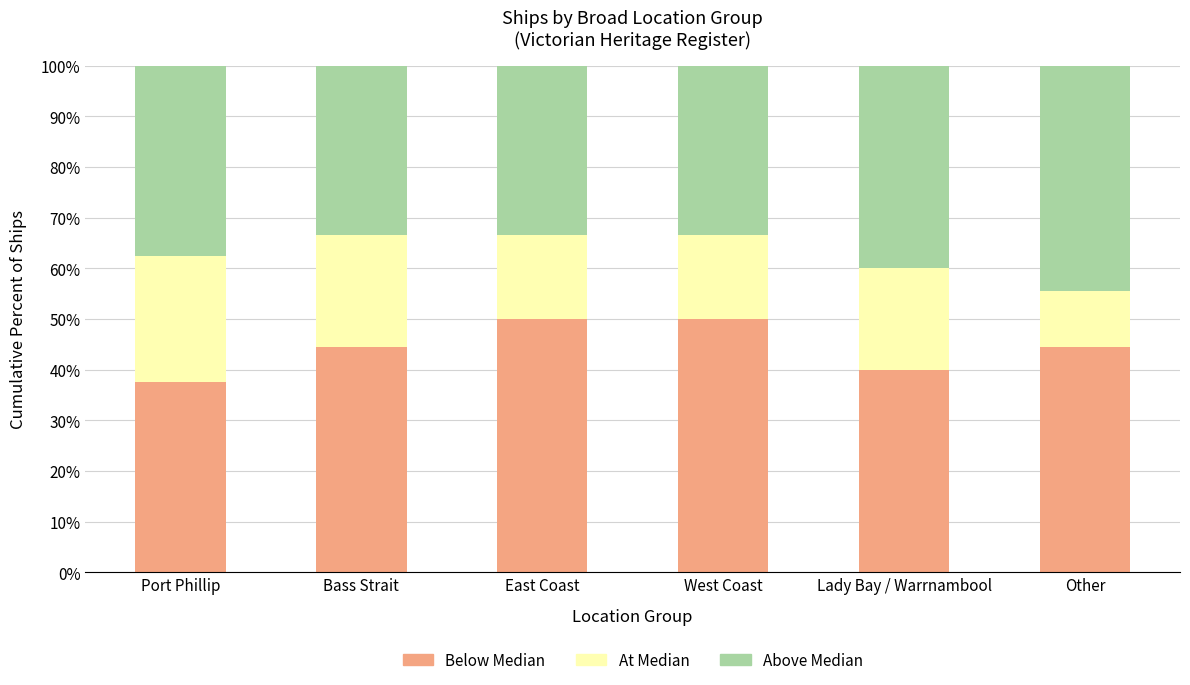

What value does the Below Median series have at Port Phillip?

37.5